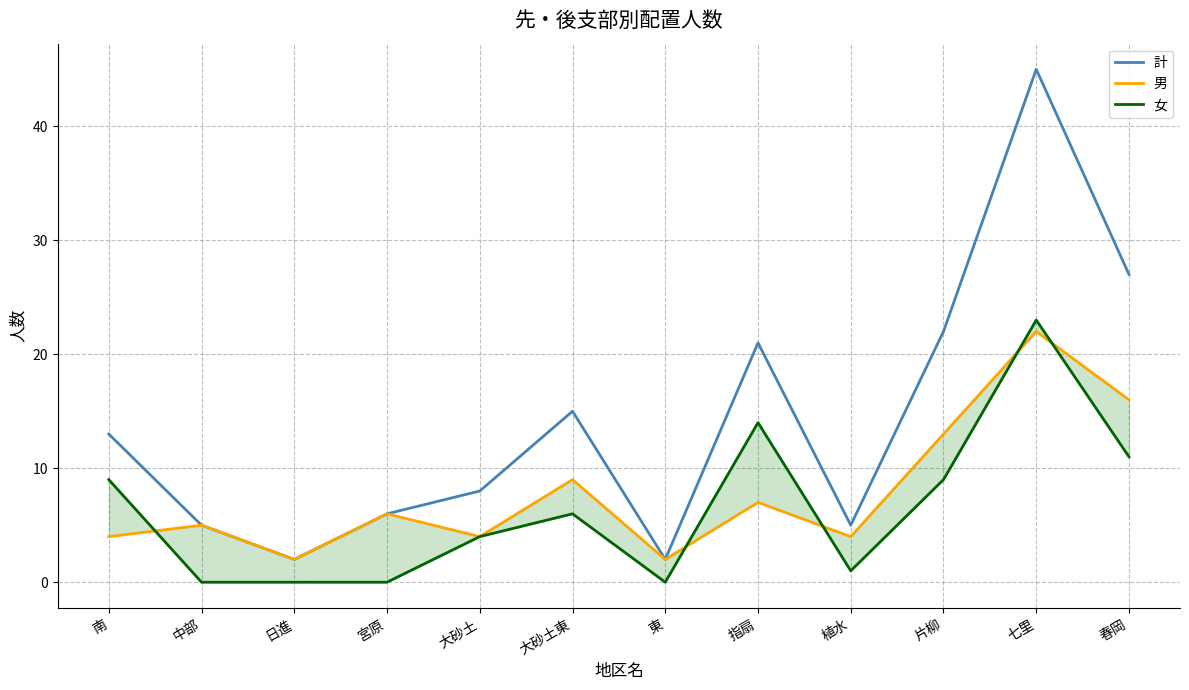

What is the total value across all series at 植水?

10